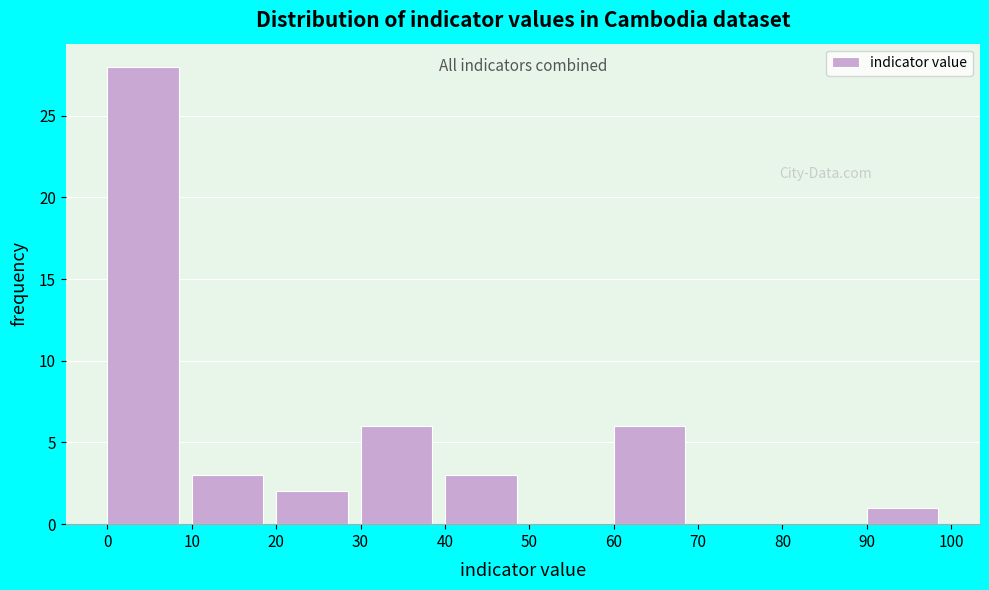

Reading left to right, transcribe this chart: for each bar, give the range it covers on the x-axis and its height. The values are not printed on the chart, so give them approximately, as read against the axis.

0 to 10: 28
10 to 20: 3
20 to 30: 2
30 to 40: 6
40 to 50: 3
50 to 60: 0
60 to 70: 6
70 to 80: 0
80 to 90: 0
90 to 100: 1